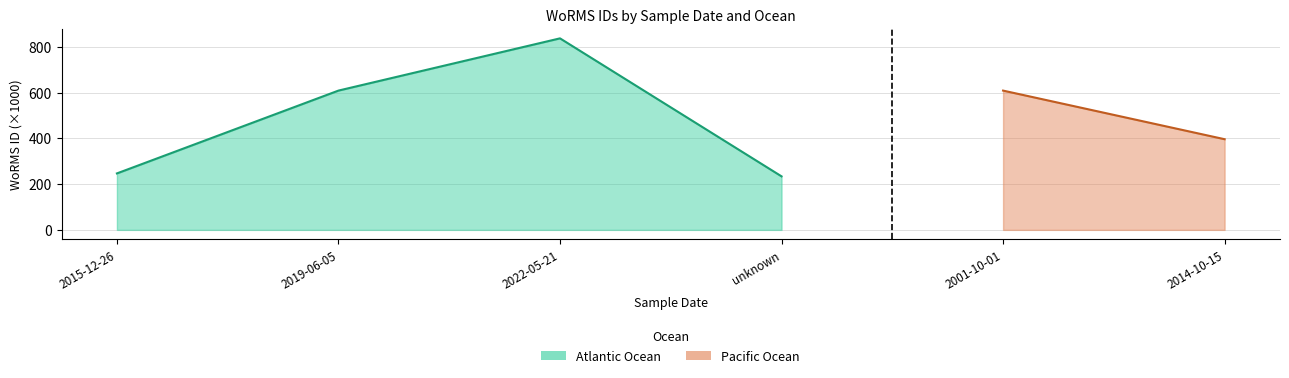

True or false: the data shows 246.6 at 2015-12-26.

True